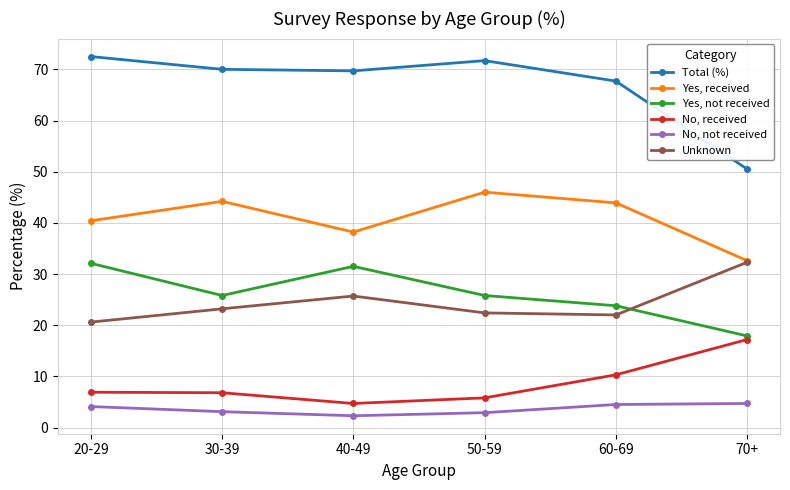

True or false: Unknown and Total (%) cross at least once.

False